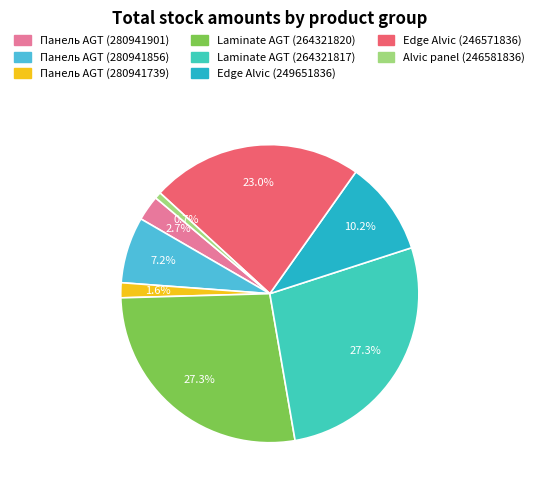

Which category has the smallest portion of the pie?

Alvic panel (246581836)